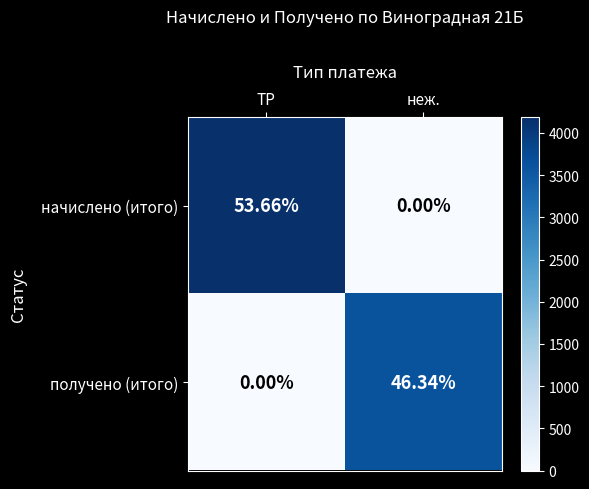

Rank the series by their average value, from lowest to highest.

получено (итого), начислено (итого)